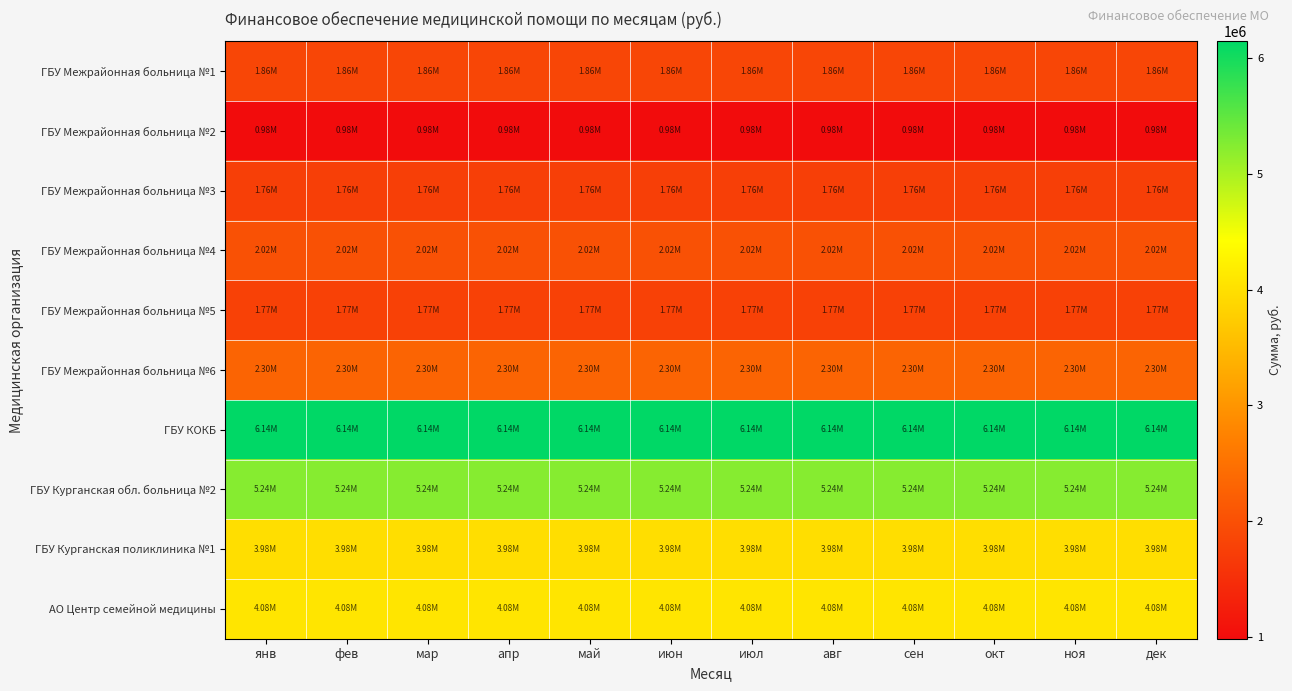

Reading left to right, what are all the values shown in this chart?

ГБУ Межрайонная больница №1: янв=1858130	фев=1858130	мар=1858131	апр=1858131	май=1858130	июн=1858132	июл=1858130	авг=1858131	сен=1858131	окт=1858131	ноя=1858130	дек=1858131
ГБУ Межрайонная больница №2: янв=981271	фев=981271	мар=981271	апр=981272	май=981271	июн=981273	июл=981271	авг=981272	сен=981271	окт=981272	ноя=981271	дек=981272
ГБУ Межрайонная больница №3: янв=1755606	фев=1755606	мар=1755606	апр=1755603	май=1755606	июн=1755601	июл=1755606	авг=1755603	сен=1755606	окт=1755603	ноя=1755606	дек=1755603
ГБУ Межрайонная больница №4: янв=2019971	фев=2019971	мар=2019970	апр=2019972	май=2019971	июн=2019970	июл=2019971	авг=2019972	сен=2019970	окт=2019972	ноя=2019971	дек=2019971
ГБУ Межрайонная больница №5: янв=1770526	фев=1770524	мар=1770526	апр=1770522	май=1770526	июн=1770523	июл=1770526	авг=1770522	сен=1770526	окт=1770523	ноя=1770526	дек=1770523
ГБУ Межрайонная больница №6: янв=2301920	фев=2301920	мар=2301921	апр=2301921	май=2301920	июн=2301922	июл=2301920	авг=2301921	сен=2301921	окт=2301920	ноя=2301920	дек=2301923
ГБУ КОКБ: янв=6144786	фев=6144786	мар=6144786	апр=6144786	май=6144786	июн=6144787	июл=6144786	авг=6144786	сен=6144786	окт=6144786	ноя=6144786	дек=6144787
ГБУ Курганская обл. больница №2: янв=5235870	фев=5235868	мар=5235869	апр=5235871	май=5235870	июн=5235865	июл=5235870	авг=5235871	сен=5235869	окт=5235868	ноя=5235870	дек=5235868
ГБУ Курганская поликлиника №1: янв=3978614	фев=3978613	мар=3978613	апр=3978613	май=3978614	июн=3978612	июл=3978614	авг=3978613	сен=3978613	окт=3978613	ноя=3978614	дек=3978612
АО Центр семейной медицины: янв=4083564	фев=4083564	мар=4083564	апр=4083564	май=4083564	июн=4083564	июл=4083564	авг=4083564	сен=4083564	окт=4083564	ноя=4083564	дек=4083565